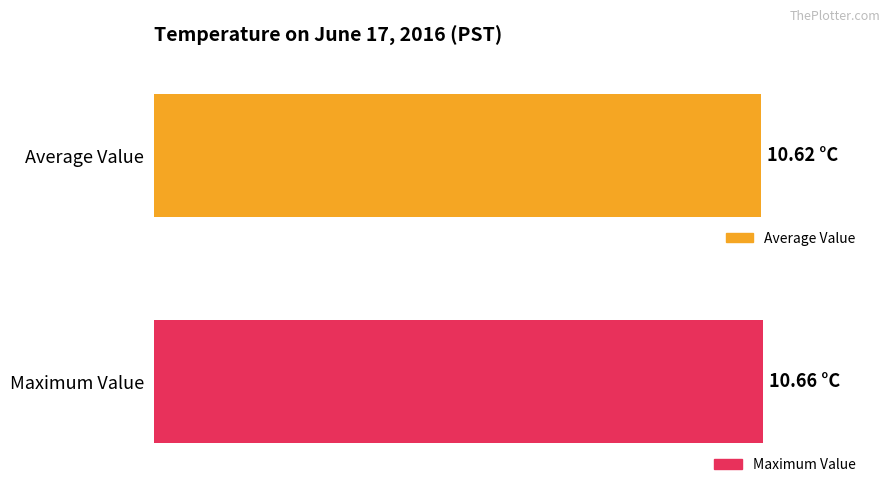

Which series has the largest range (max minus min)?

Average Value